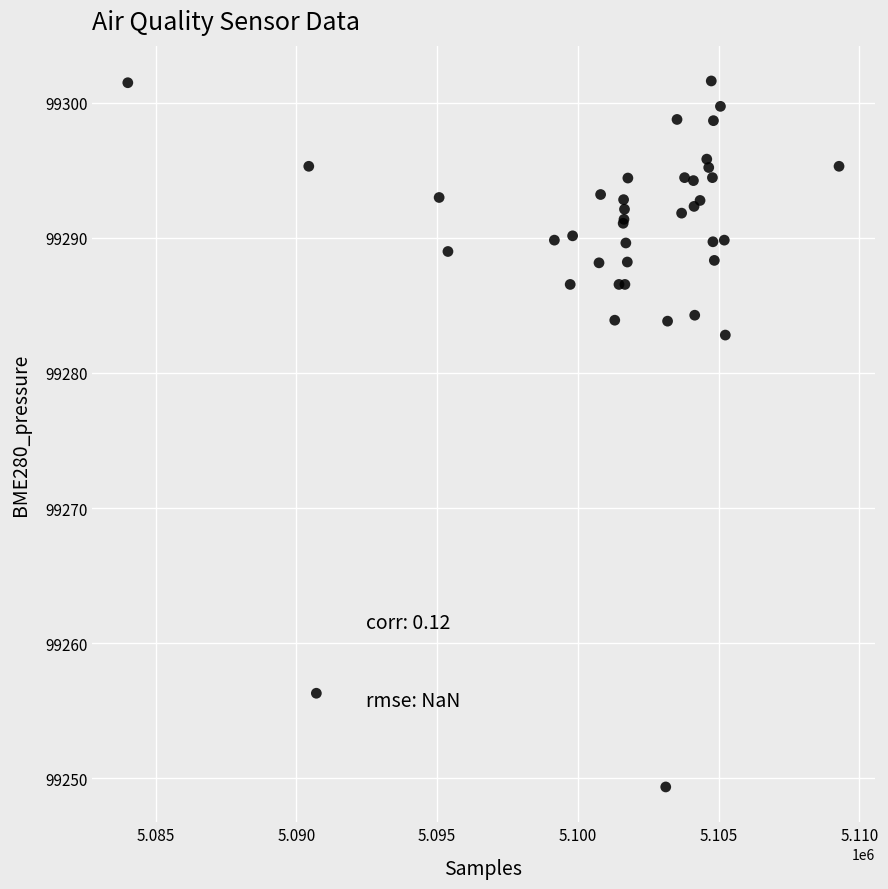

What Y value in the scatter plot is closest to 99275?

99282.8